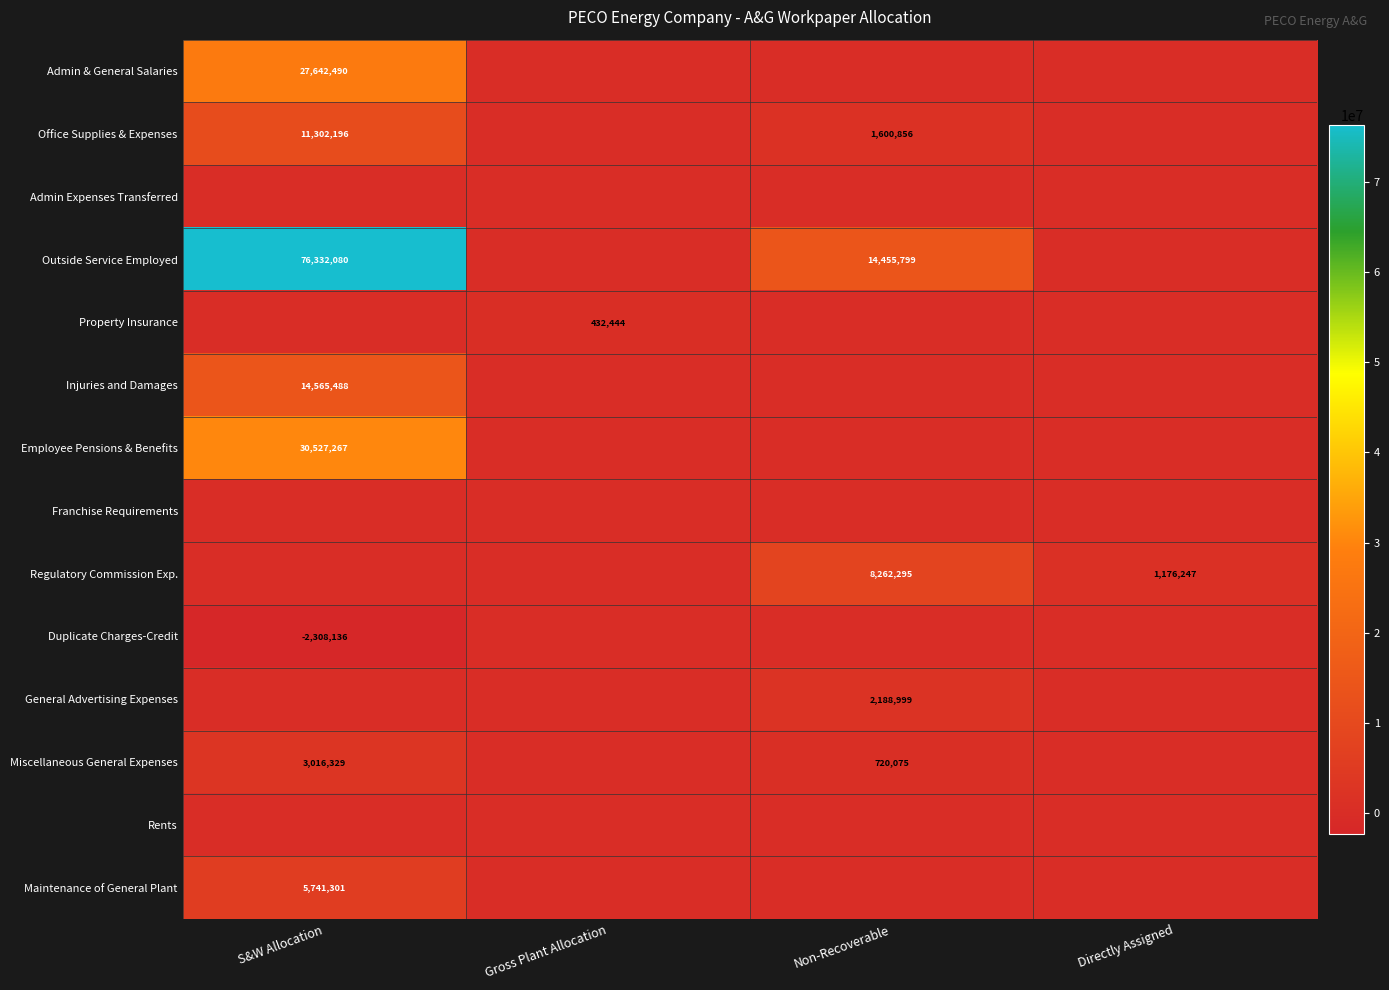

Count the Employee Pensions & Benefits values in the range 0 to 30527267.

4